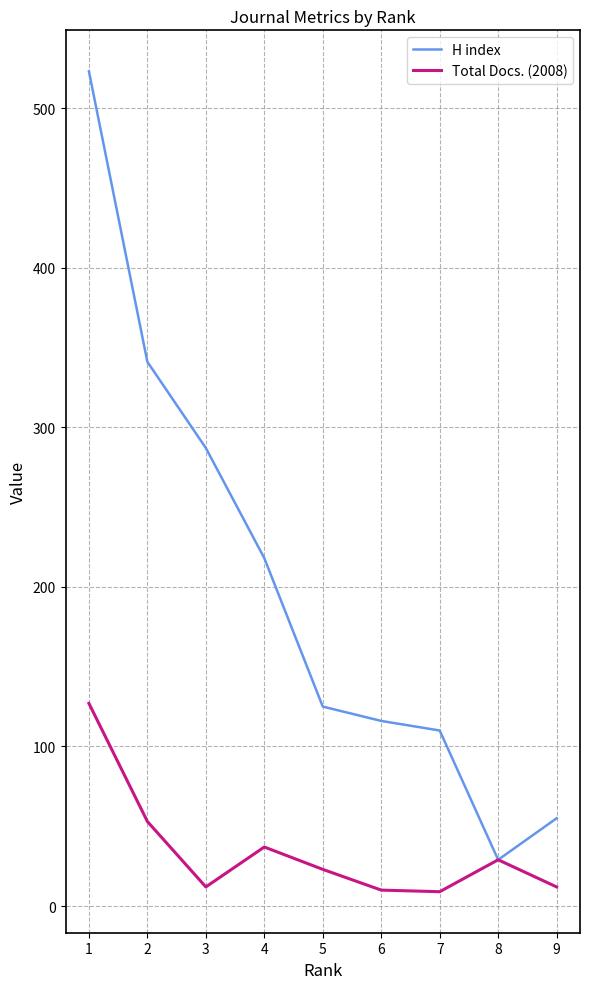

Rank the series at 2 from lowest to highest value.

Total Docs. (2008), H index